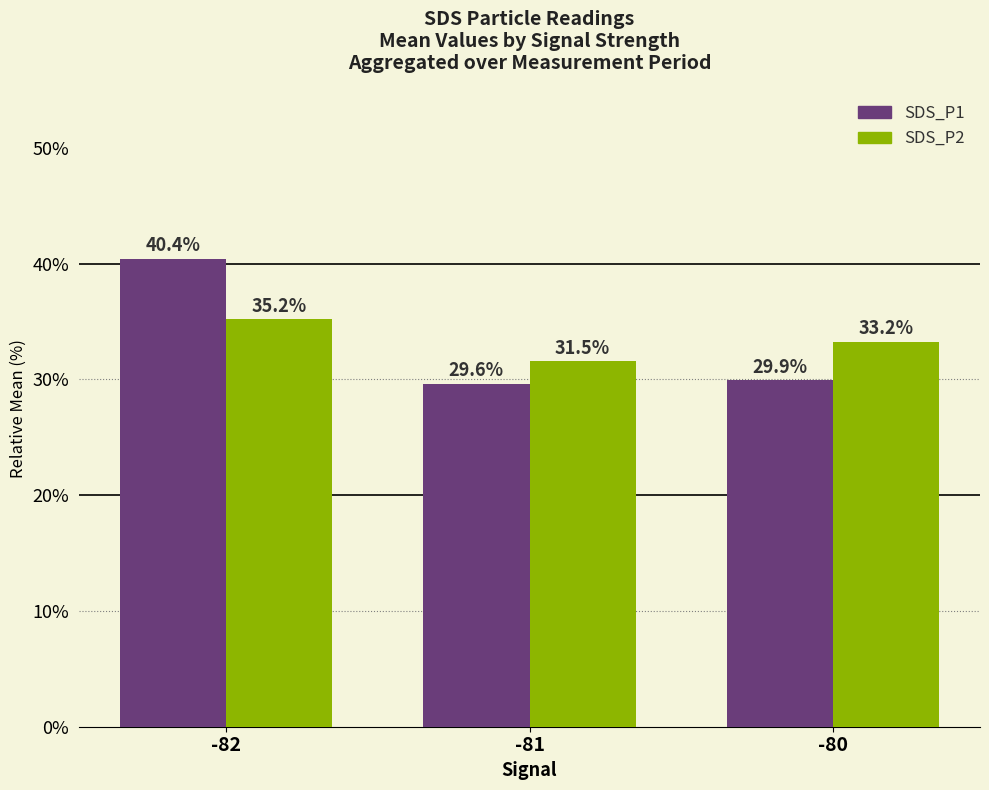

Reading left to right, list all the values displayed in this chart.

SDS_P1: 40.4	29.6	29.9
SDS_P2: 35.2	31.5	33.2